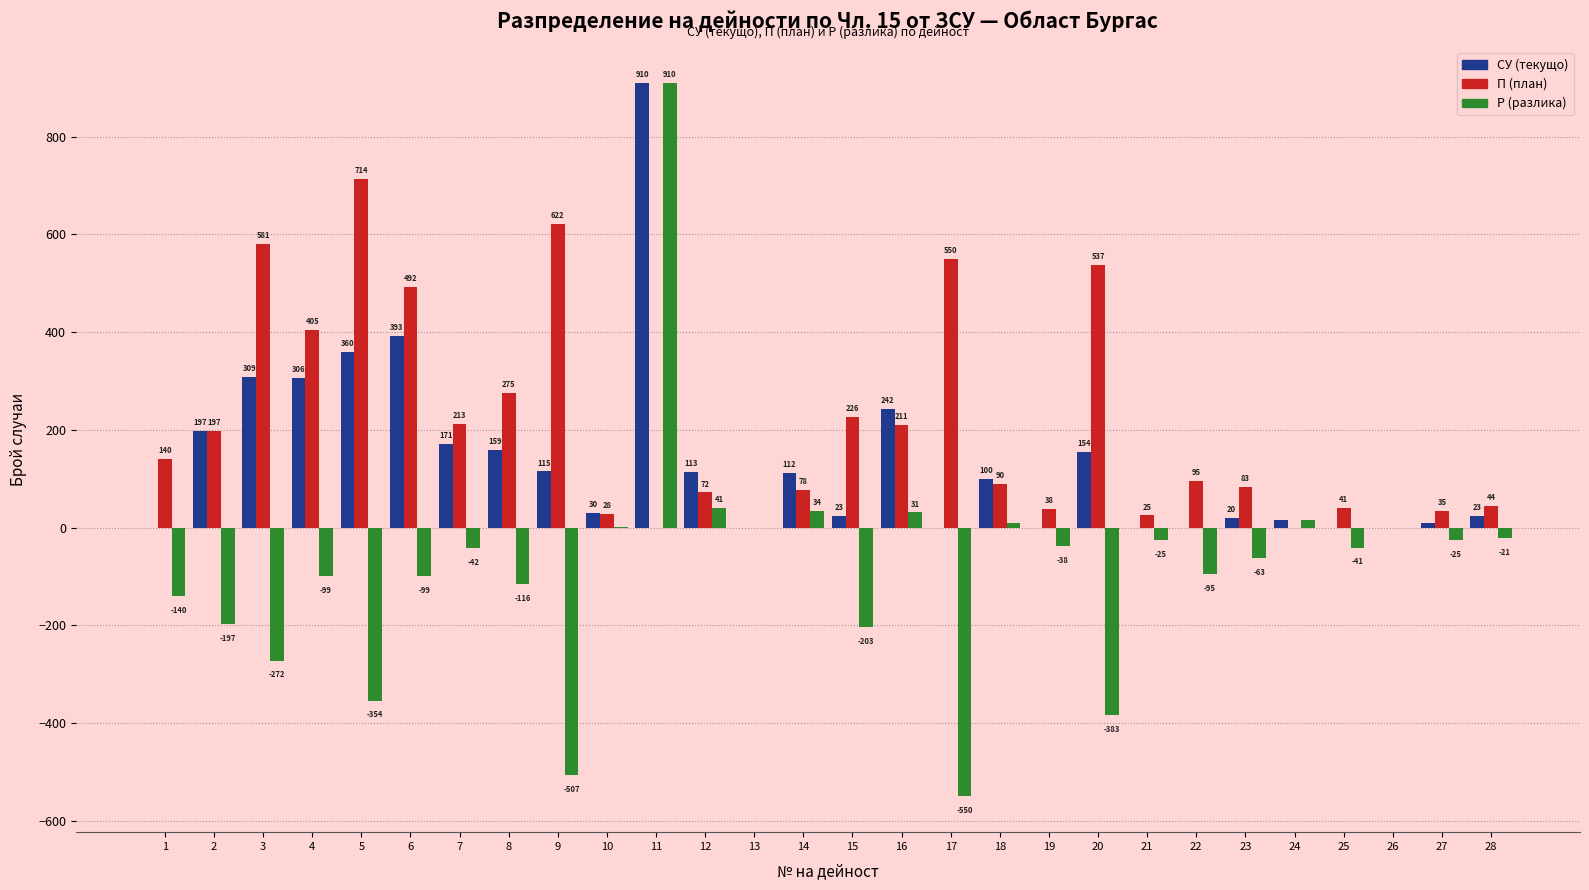

Reading left to right, transcribe all the data shown in this chart.

СУ (текущо): 1=0	2=197	3=309	4=306	5=360	6=393	7=171	8=159	9=115	10=30	11=910	12=113	13=0	14=112	15=23	16=242	17=0	18=100	19=0	20=154	21=0	22=0	23=20	24=15	25=0	26=0	27=10	28=23
П (план): 1=140	2=197	3=581	4=405	5=714	6=492	7=213	8=275	9=622	10=28	11=0	12=72	13=0	14=78	15=226	16=211	17=550	18=90	19=38	20=537	21=25	22=95	23=83	24=0	25=41	26=0	27=35	28=44
Р (разлика): 1=-140	2=-197	3=-272	4=-99	5=-354	6=-99	7=-42	8=-116	9=-507	10=2	11=910	12=41	13=0	14=34	15=-203	16=31	17=-550	18=10	19=-38	20=-383	21=-25	22=-95	23=-63	24=15	25=-41	26=0	27=-25	28=-21